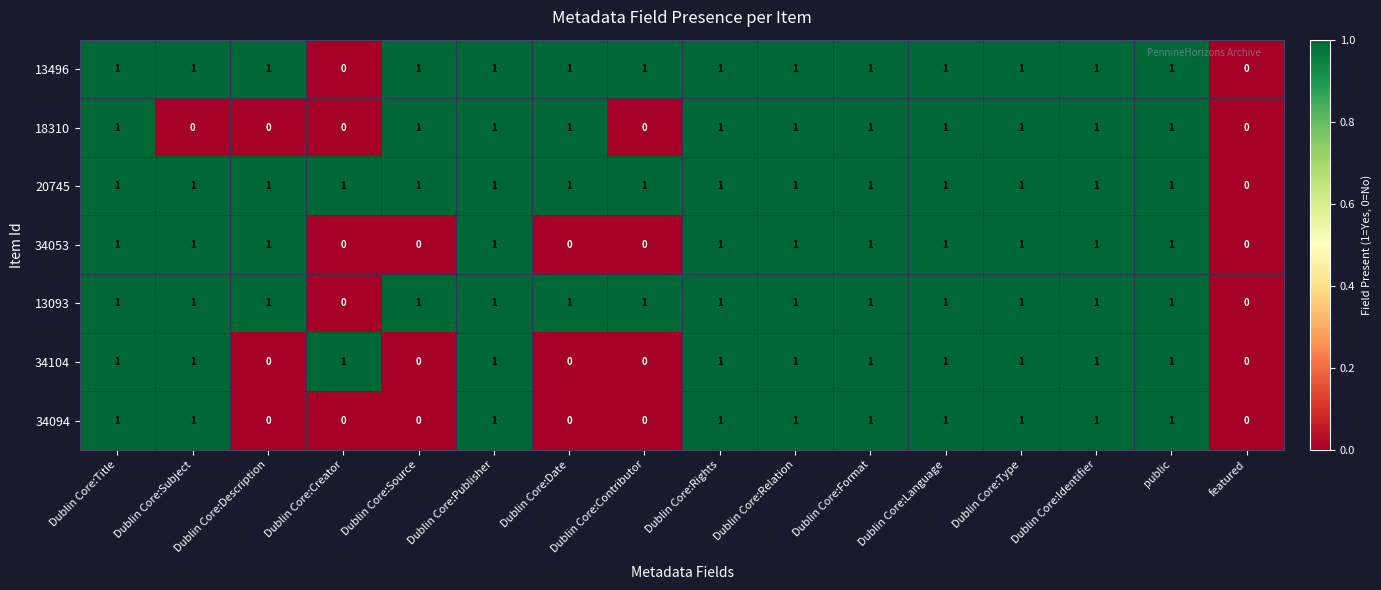

What is the sum of all 18310 values?

11